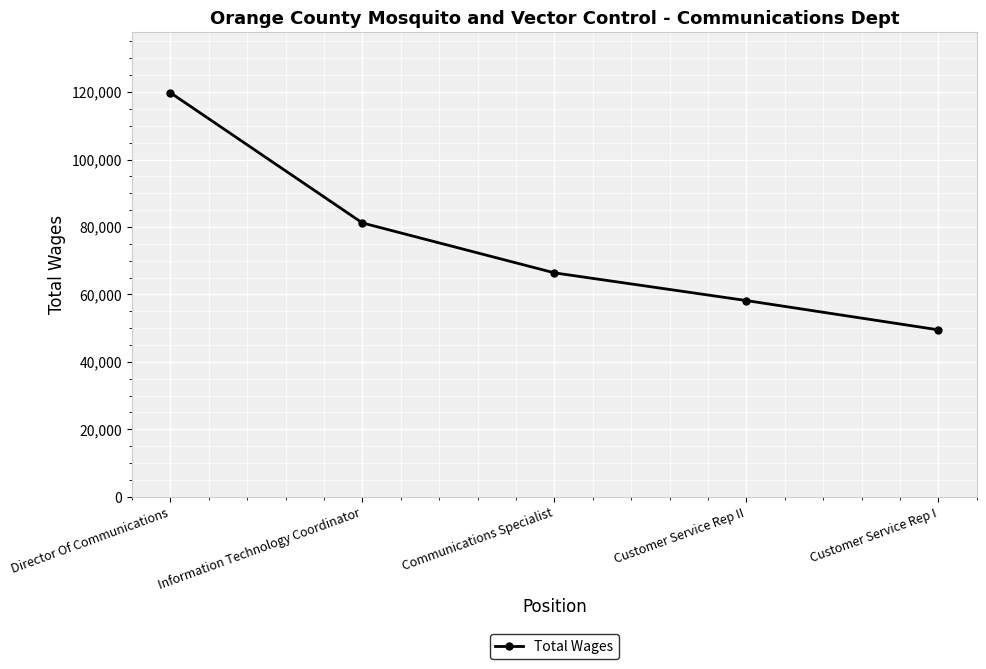

How many series are shown in this chart?

1